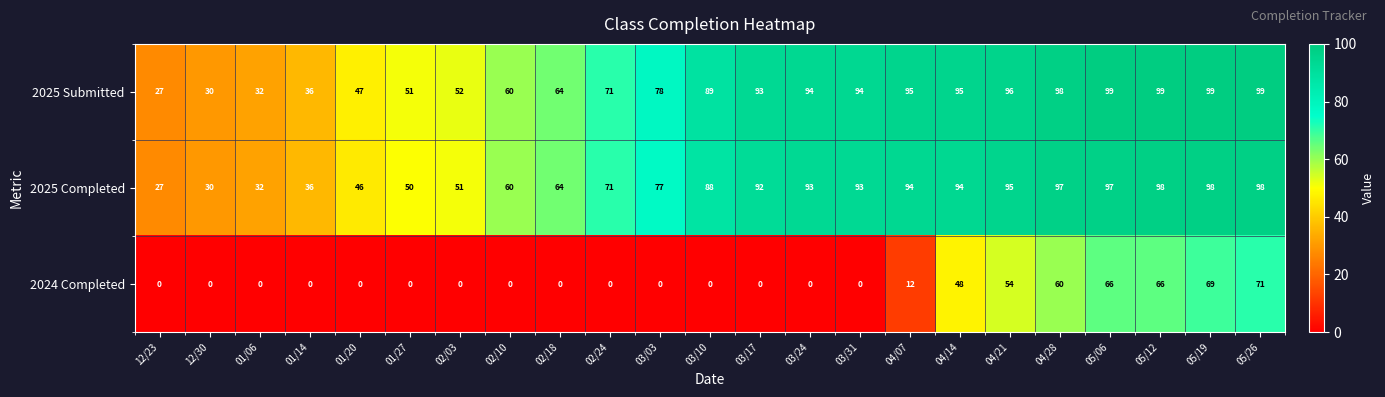

At 05/26, list the series in order from largest to smallest.

2025 Submitted, 2025 Completed, 2024 Completed